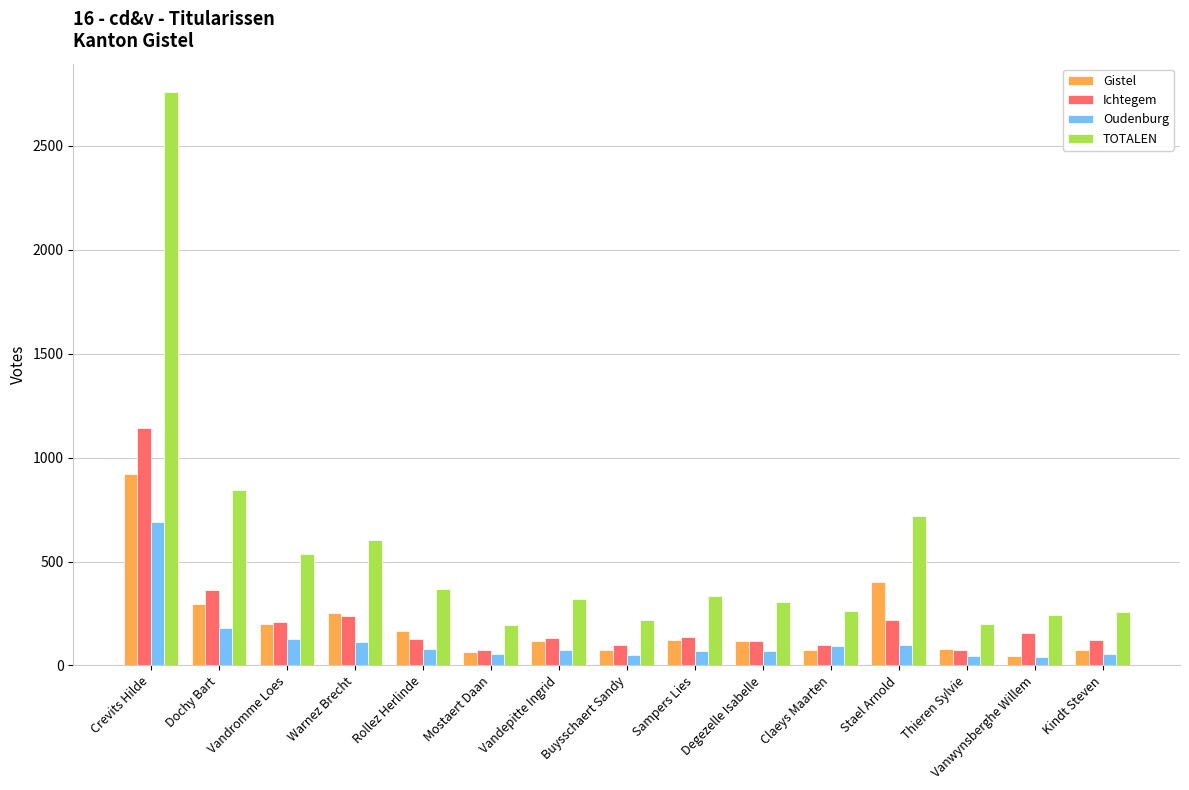

What is the label of the 14th bar from the left?

Vanwynsberghe Willem